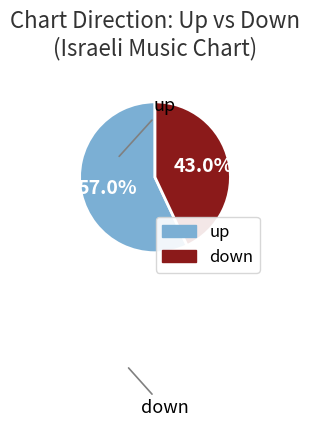

Rank the categories by value from lowest to highest.

down, up